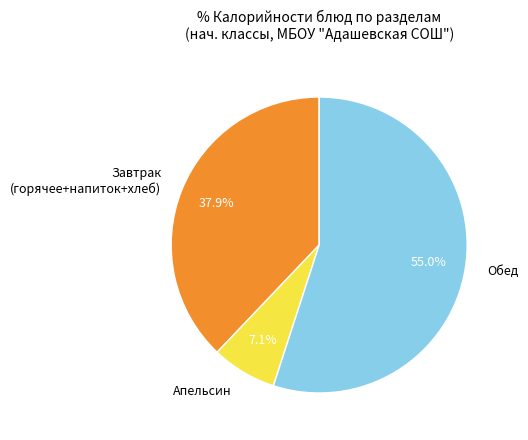

Rank the categories by value from lowest to highest.

Апельсин, Завтрак (горячее+напиток+хлеб), Обед